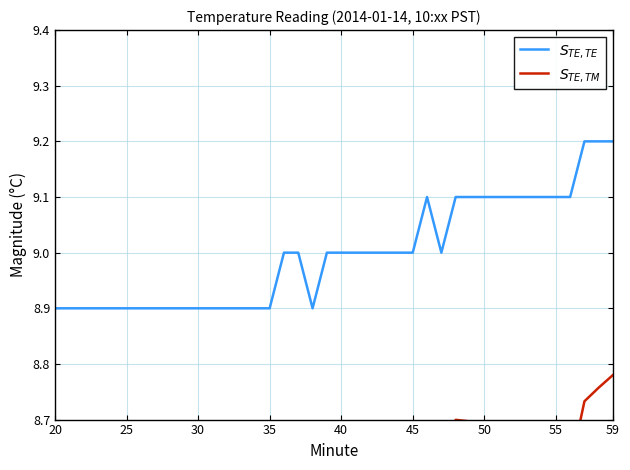

List the series in order of their overall mean, lowest first.

$S_{TE,TM}$, $S_{TE,TE}$